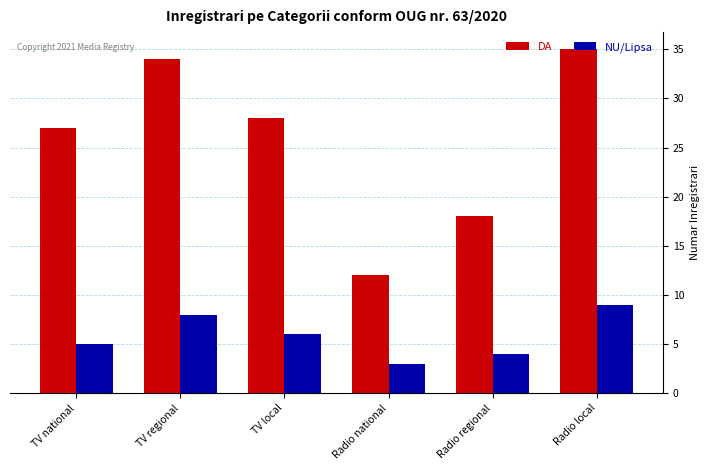

How many values in the DA series are below 28?

3